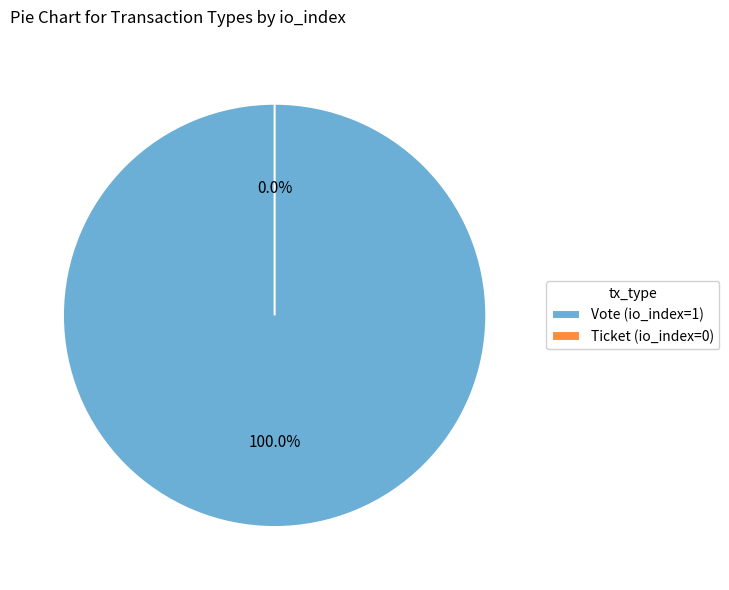

To the nearest percent, what is the difference between the largest and smallest slice percentages?

100%